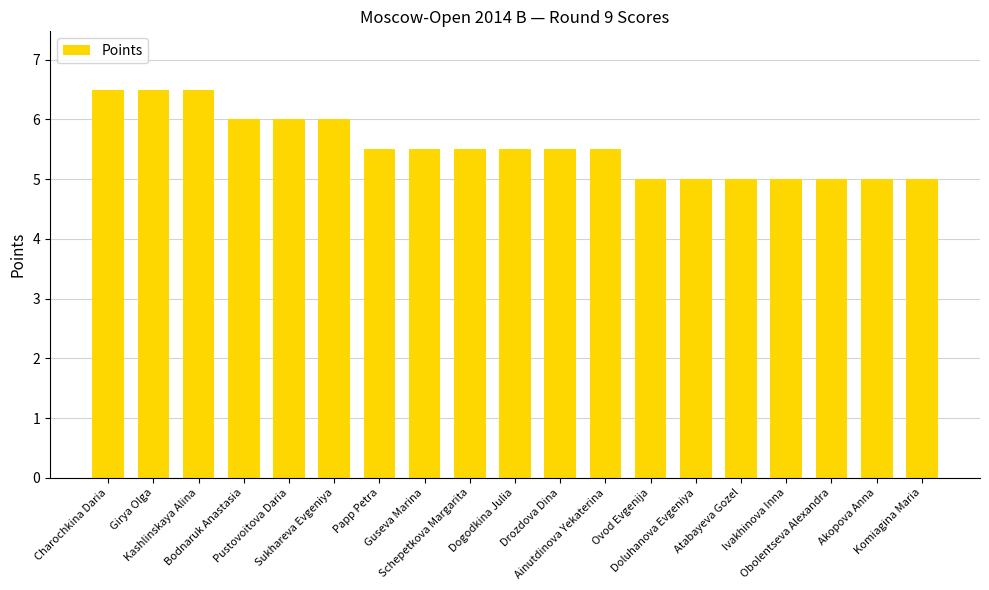

Does the chart contain stacked bars?

No